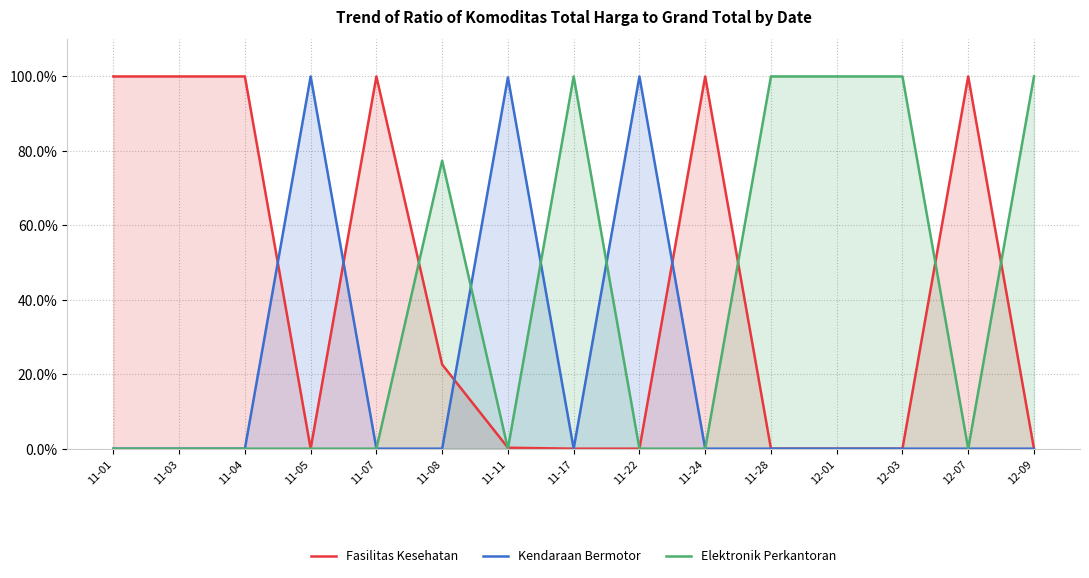

What are all the series names shown in the legend?

Fasilitas Kesehatan, Kendaraan Bermotor, Elektronik Perkantoran